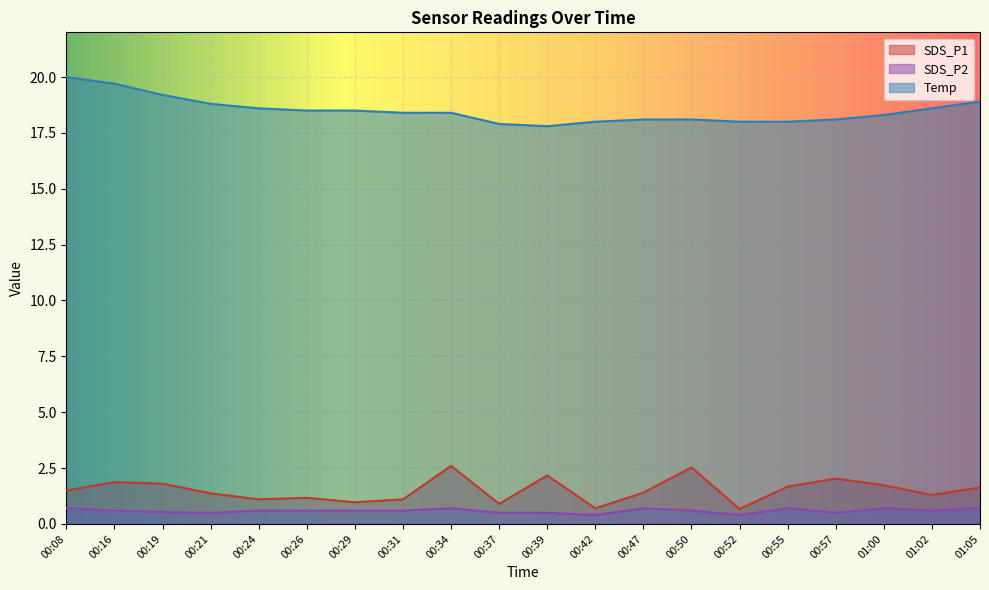

At which category does the chart reach its peak across all series?

00:08